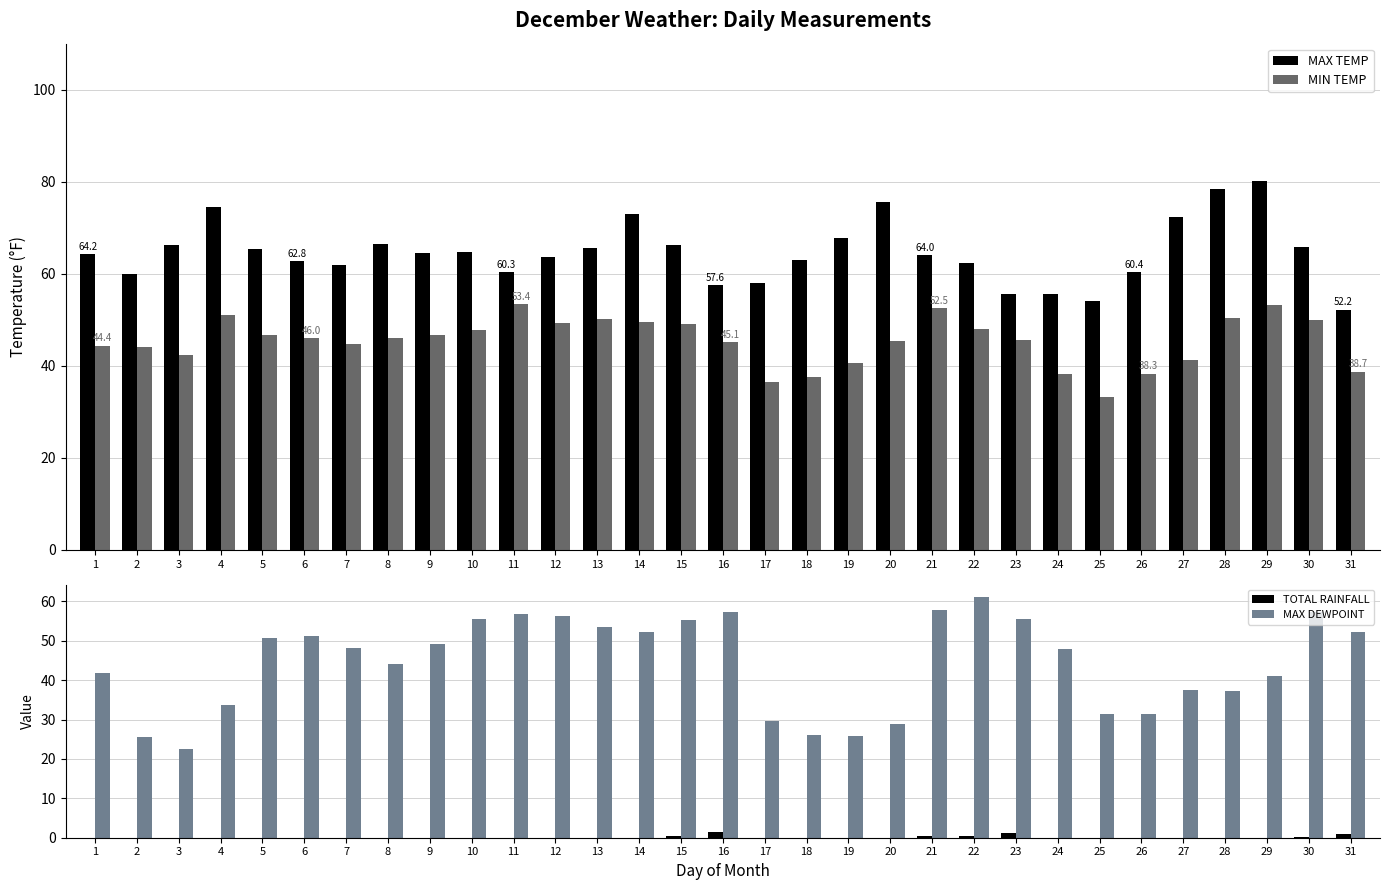

How many bars are there in total?

124